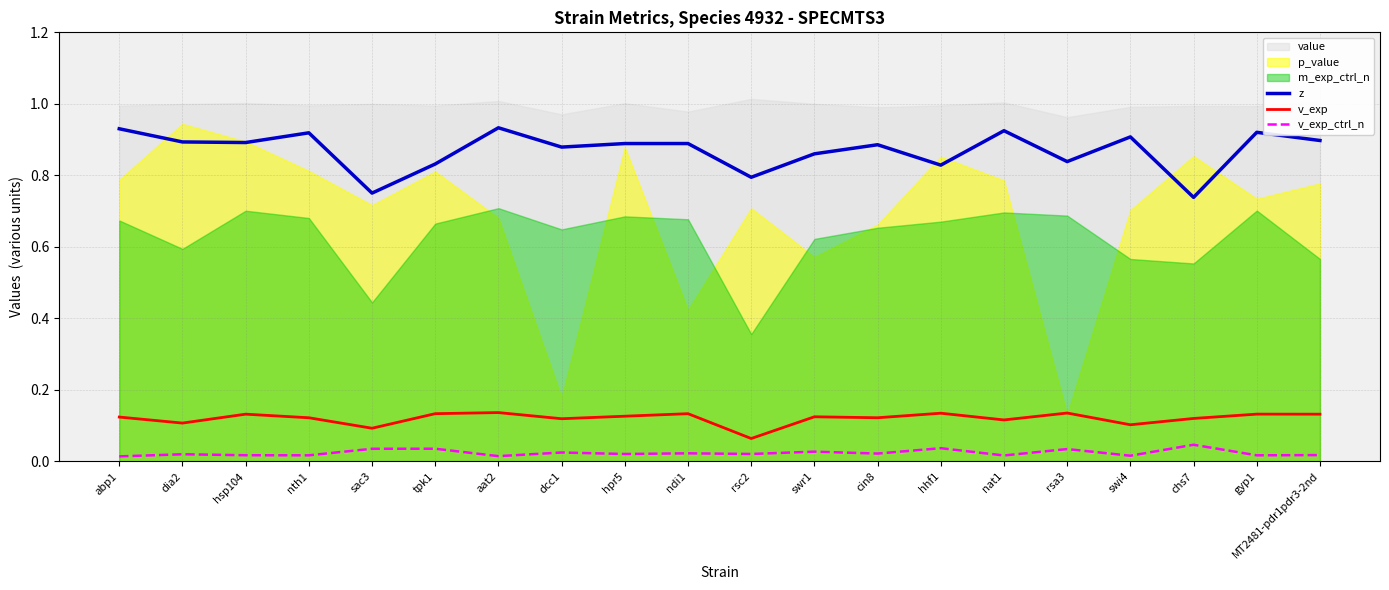

At which category does z reach its first local peak?

nth1